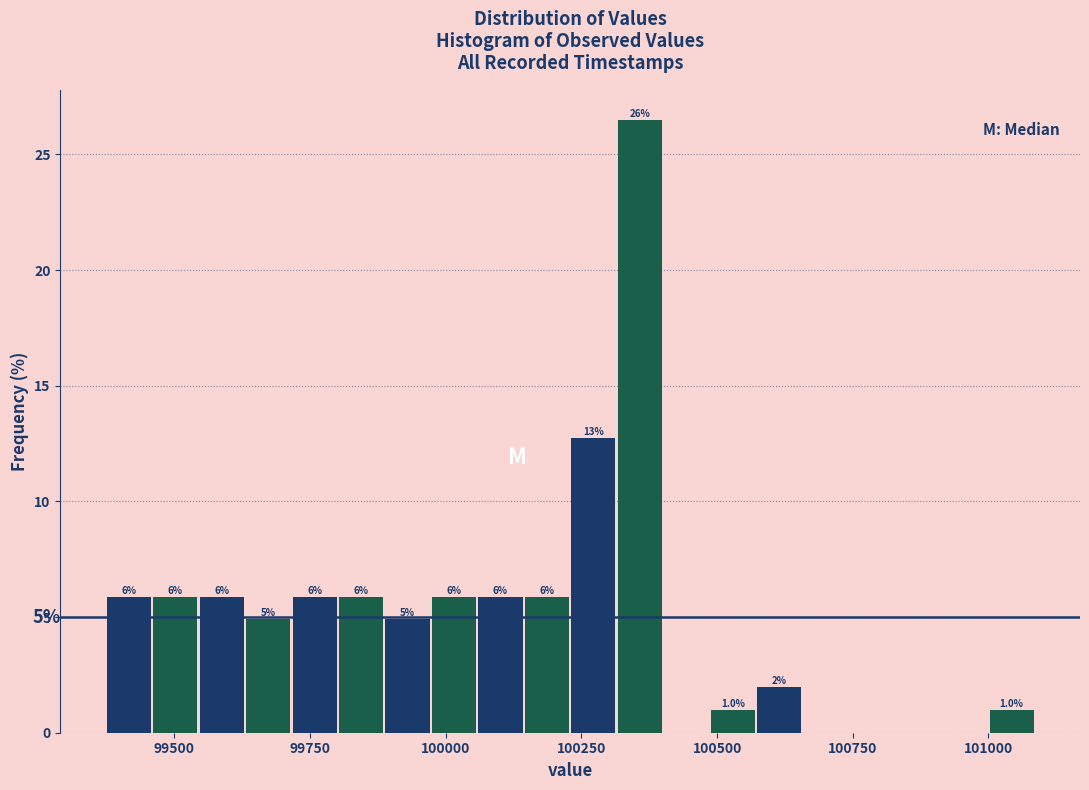

Around what value on the x-axis is the tallest bar? Give the approximate position of its centre, as read against the axis.

100350